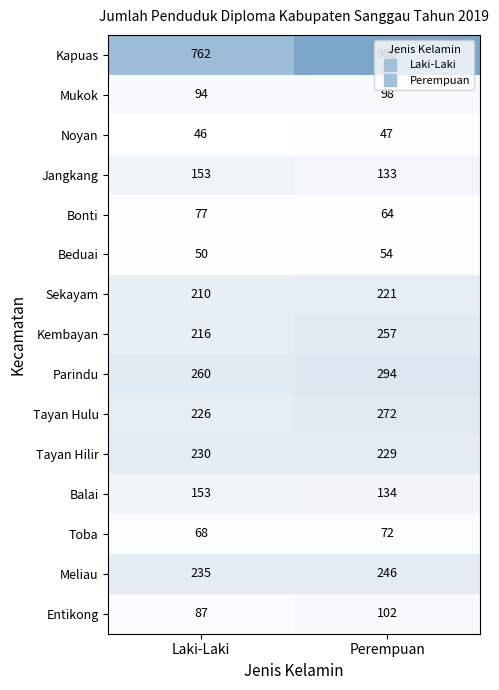

What is the average value of the Mukok series?

96